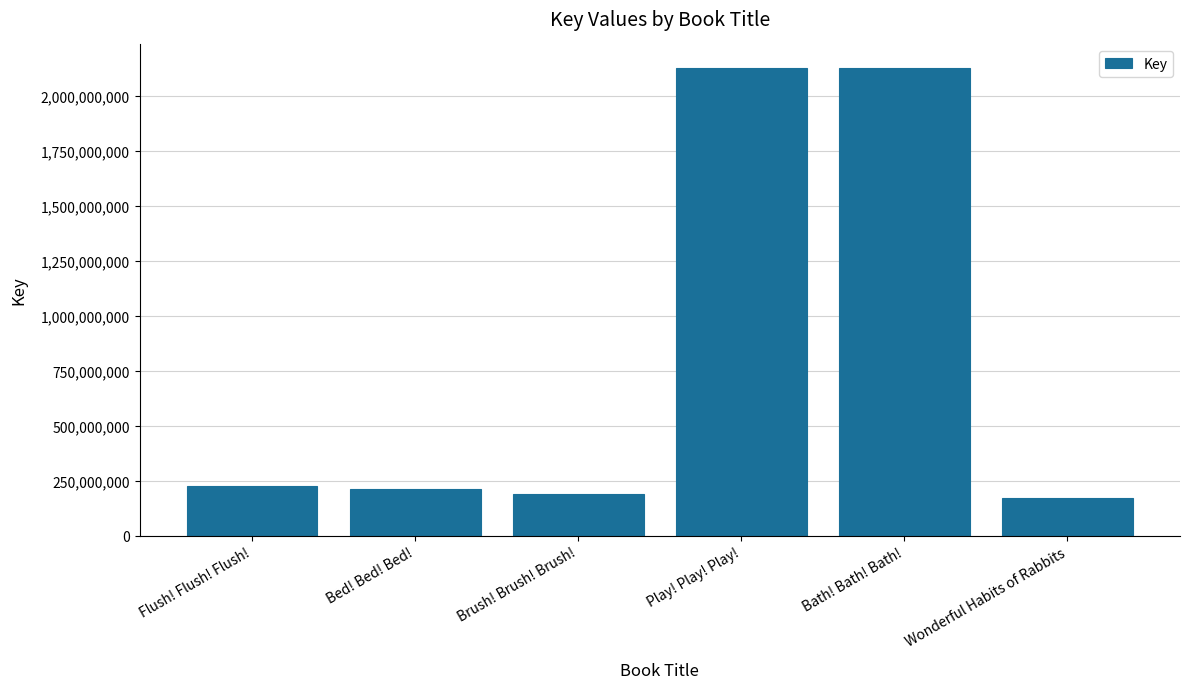

What is the minimum value shown in the chart?

170568023